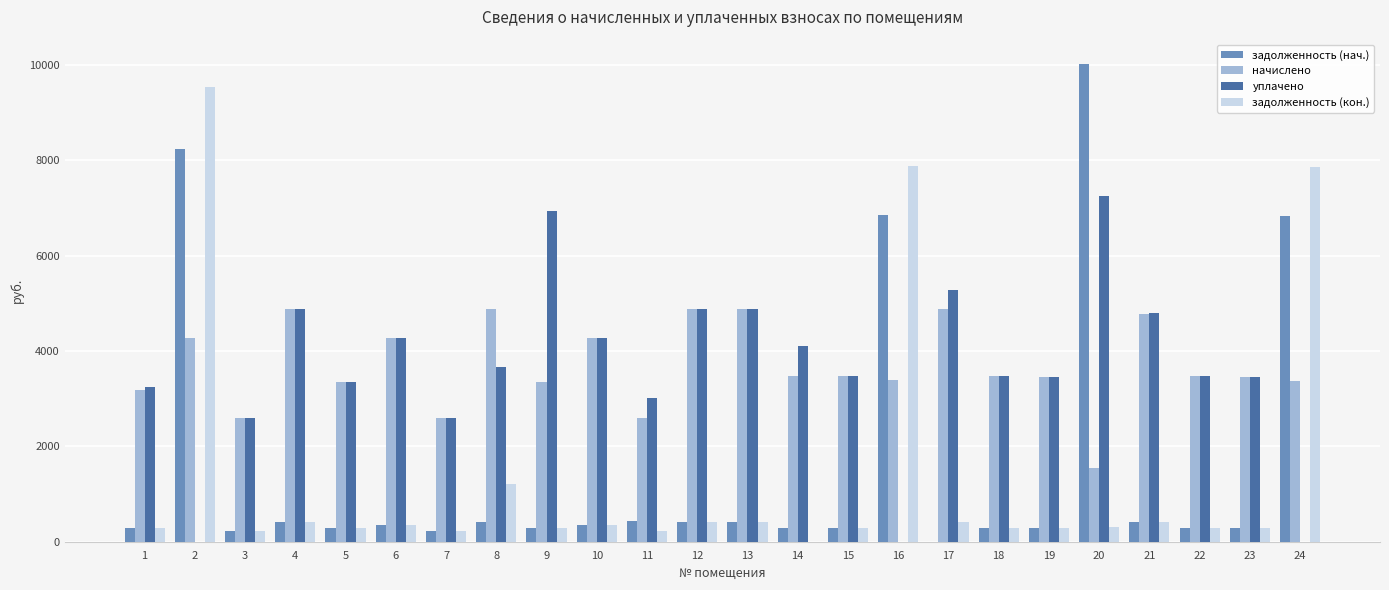

What is the spread (max minus min) of values at 12?

4470.5